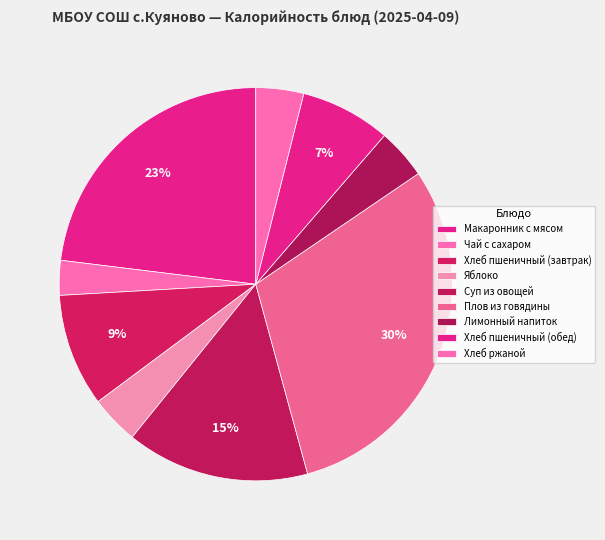

What percentage do Лимонный напиток and Хлеб пшеничный (обед) together represent?

11.6%